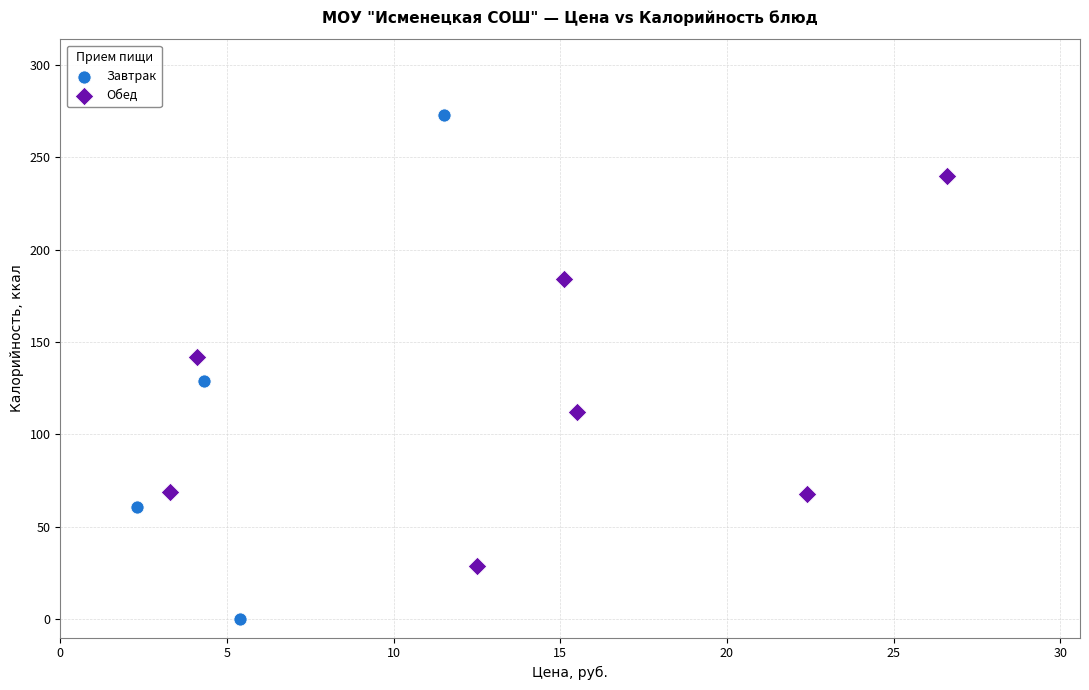

Which series has the largest Y range (max minus min)?

Завтрак